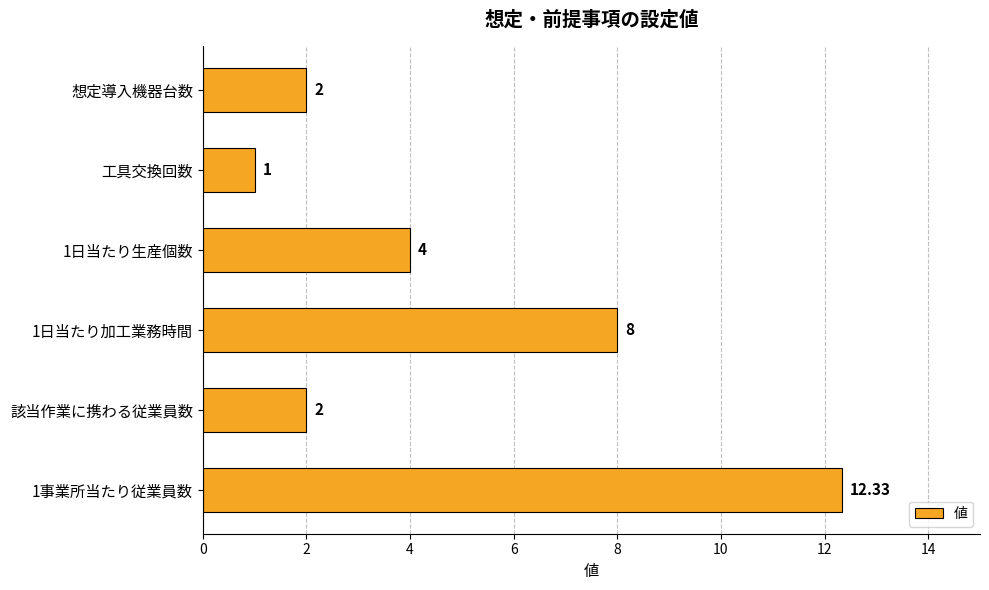

What is the difference between the second highest and minimum values?

7.0